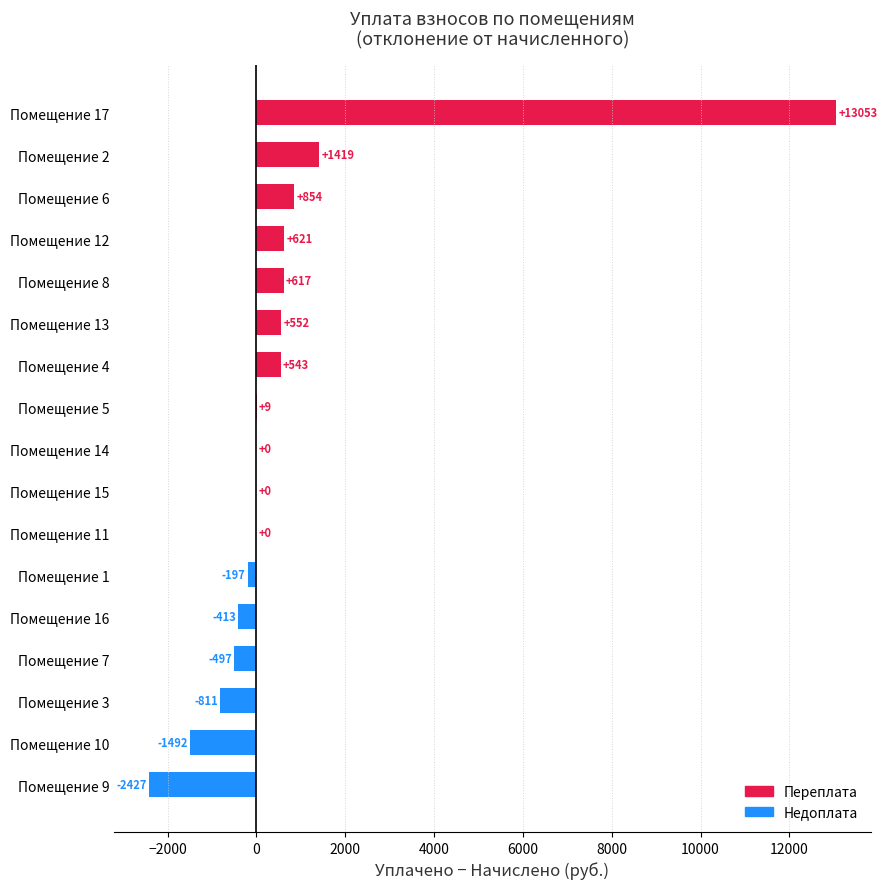

What is the sum of all values?

11831.5